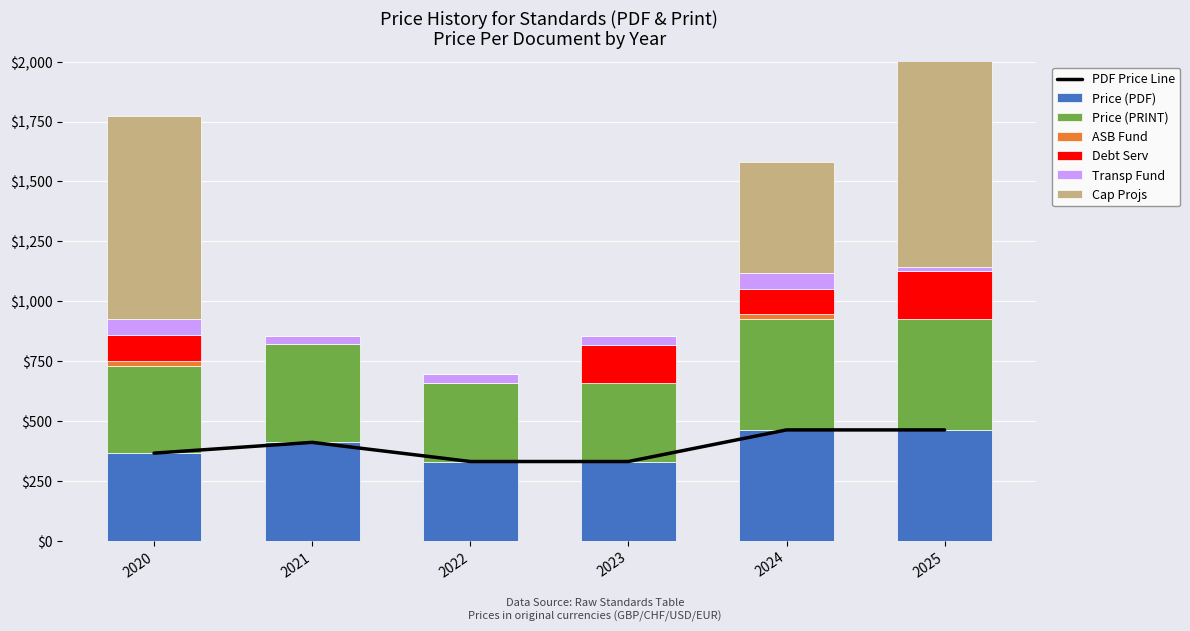

What is the sum of the Transp Fund values at 2024 and 2020?

132